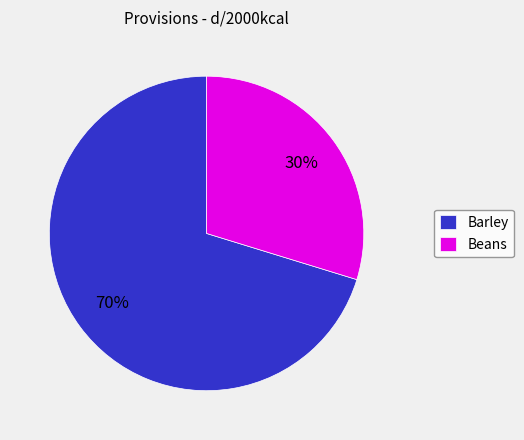

Is the sum of Beans and Barley greater than half?

Yes